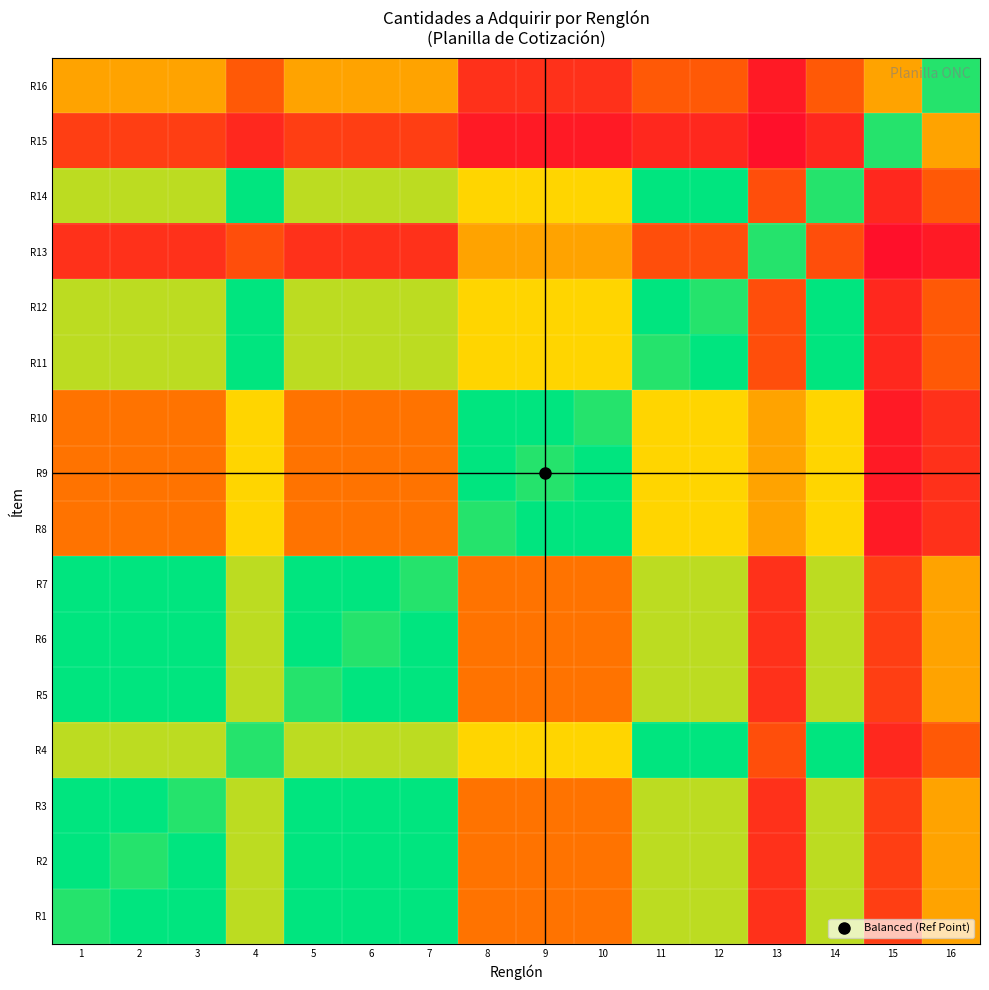

Which label corresponds to the largest value in the chart?

2